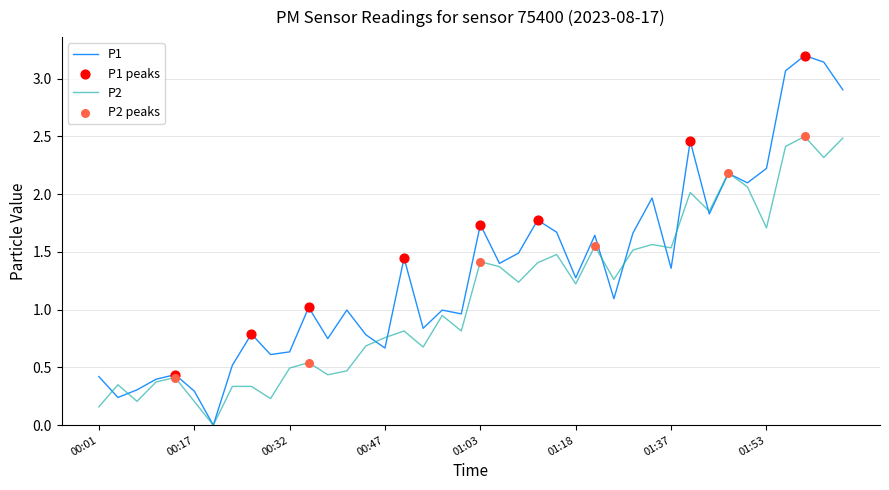

Which series has the largest total across all categories?

P1